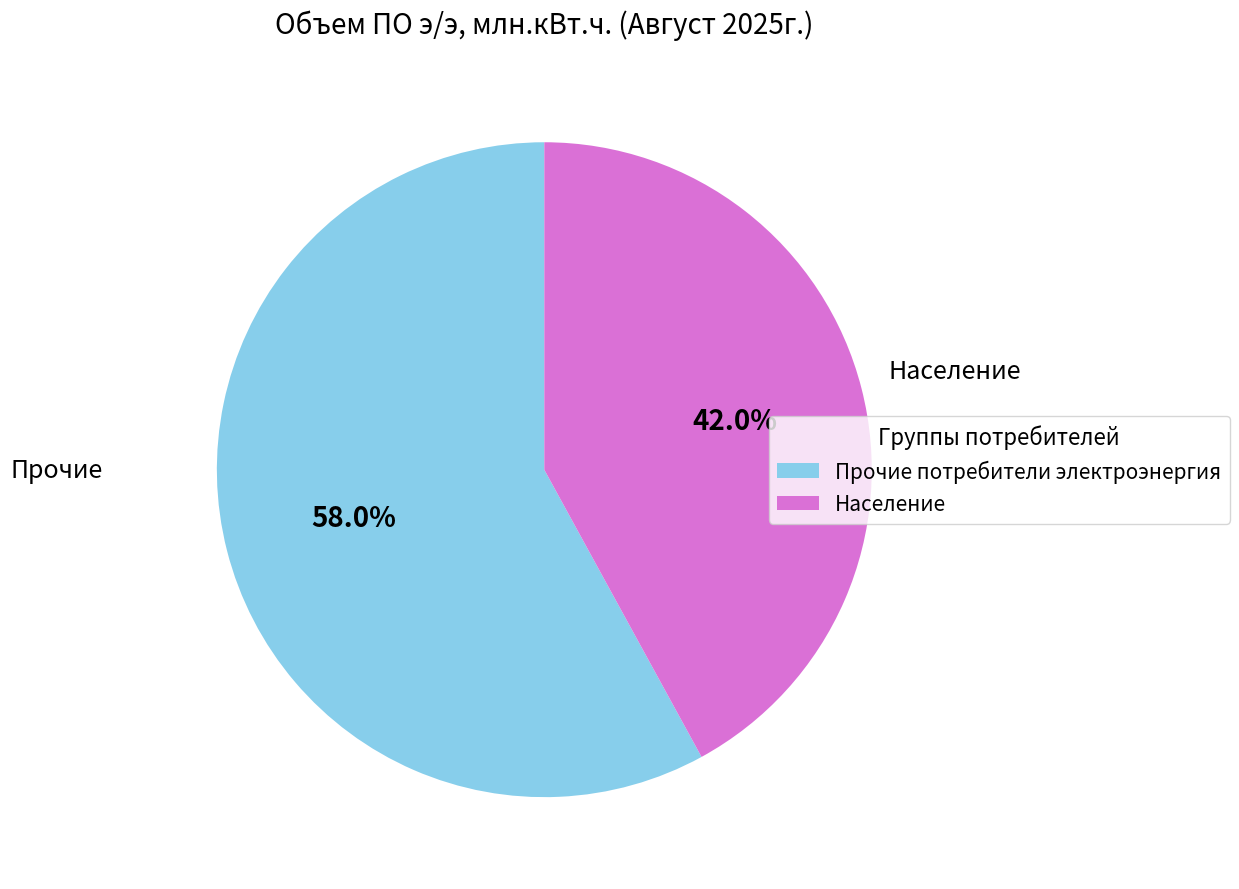

What percentage is the Население slice, to the nearest percent?

42%